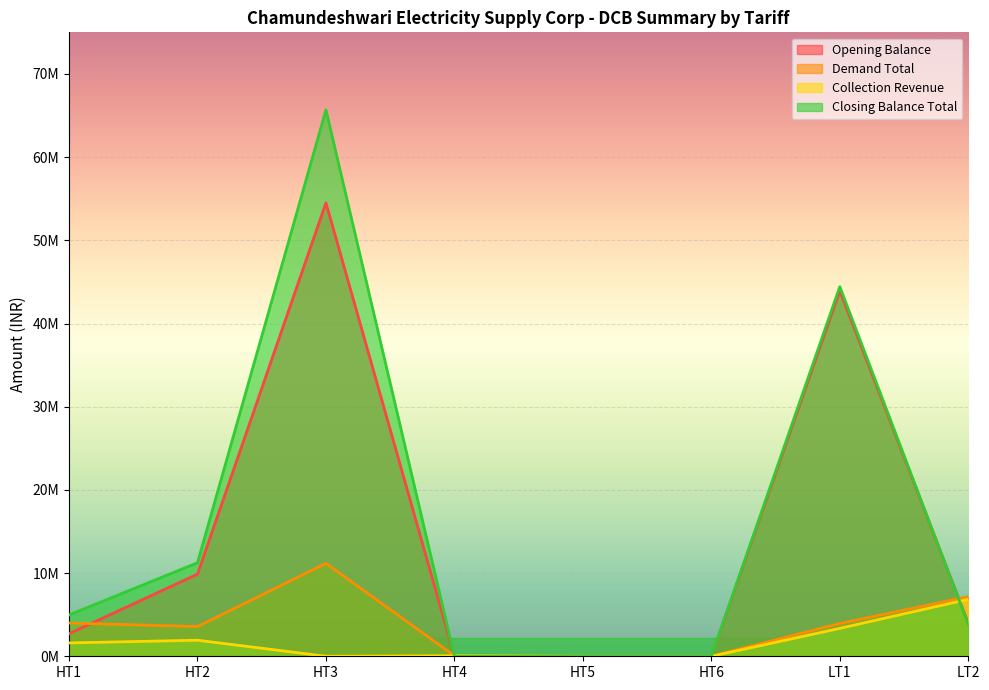

What is the label of the 3rd point from the left?

HT3